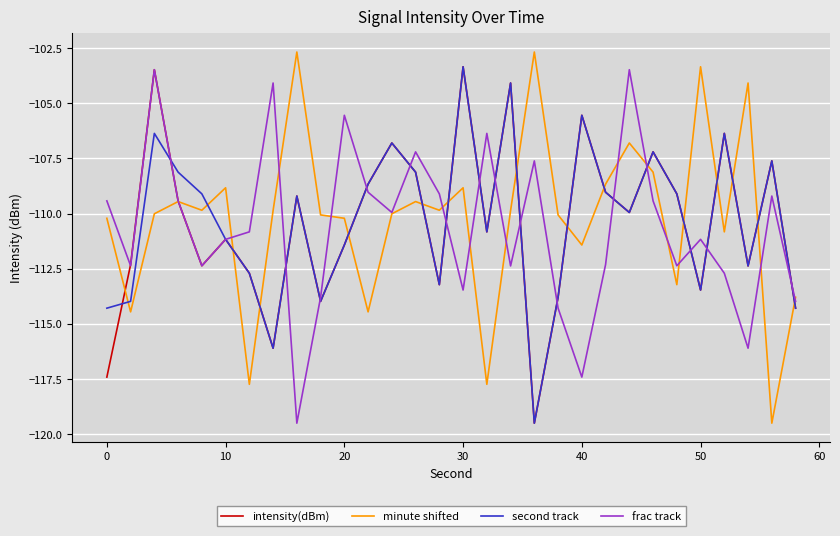

What is the minimum value for minute shifted?

-119.5